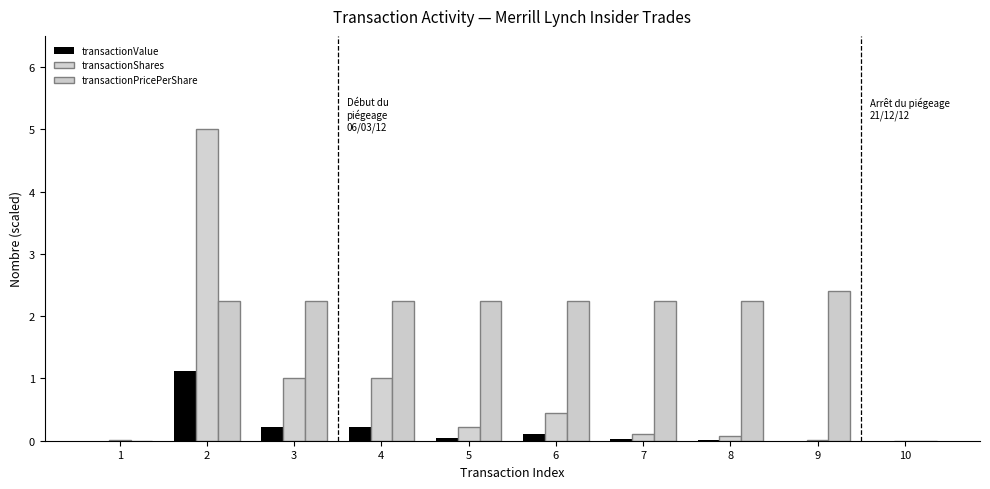

Reading right to left, extract all data points from this chart.

transactionValue: 10=0.0	9=0.0	8=0.0	7=0.0	6=0.1	5=0.1	4=0.2	3=0.2	2=1.1	1=0.0
transactionShares: 10=0.0	9=0.0	8=0.1	7=0.1	6=0.5	5=0.2	4=1.0	3=1.0	2=5.0	1=0.0
transactionPricePerShare: 10=0.0	9=2.4	8=2.2	7=2.2	6=2.2	5=2.2	4=2.2	3=2.2	2=2.2	1=0.0